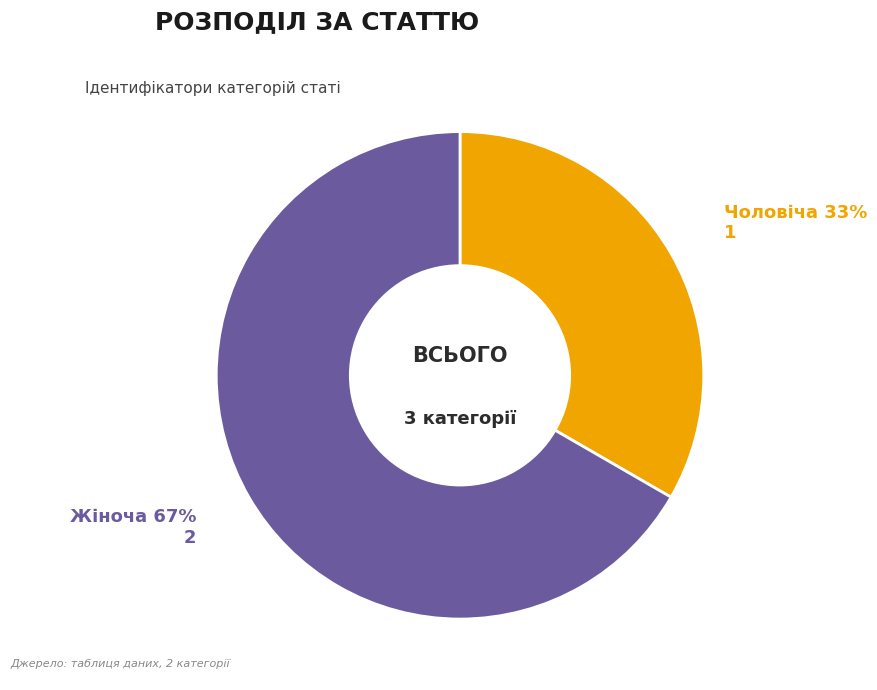

How many slices are in this pie chart?

2